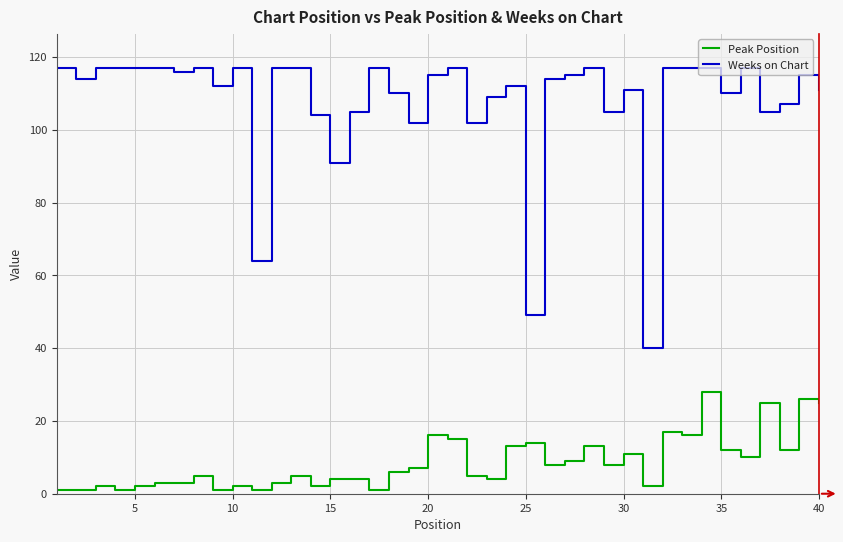

True or false: Peak Position and Weeks on Chart intersect in this chart.

False